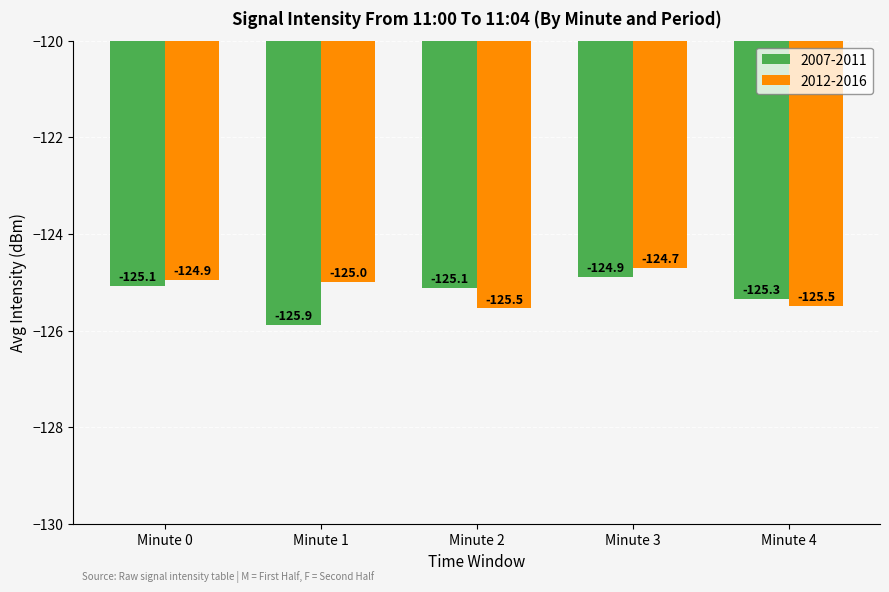

Which series has the largest total across all categories?

2012-2016